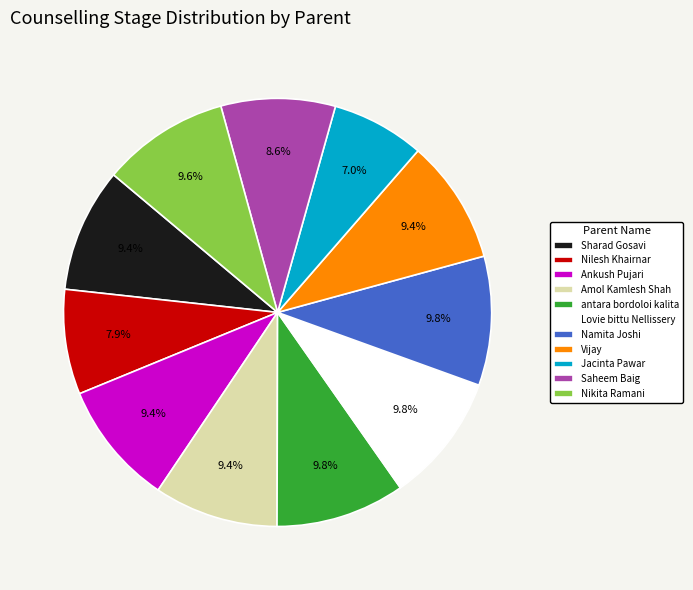

Approximately how many times larger is the value at antara bordoloi kalita compared to Ankush Pujari?

1.0